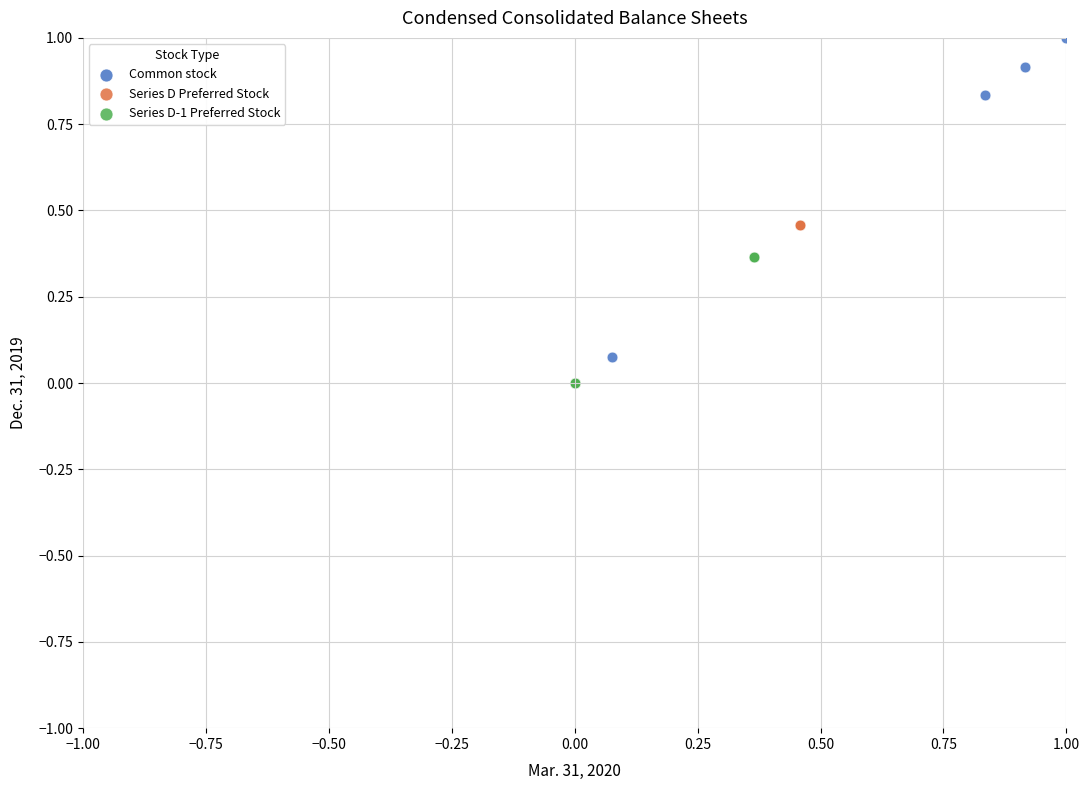

Which series reaches the maximum Y coordinate?

Common stock